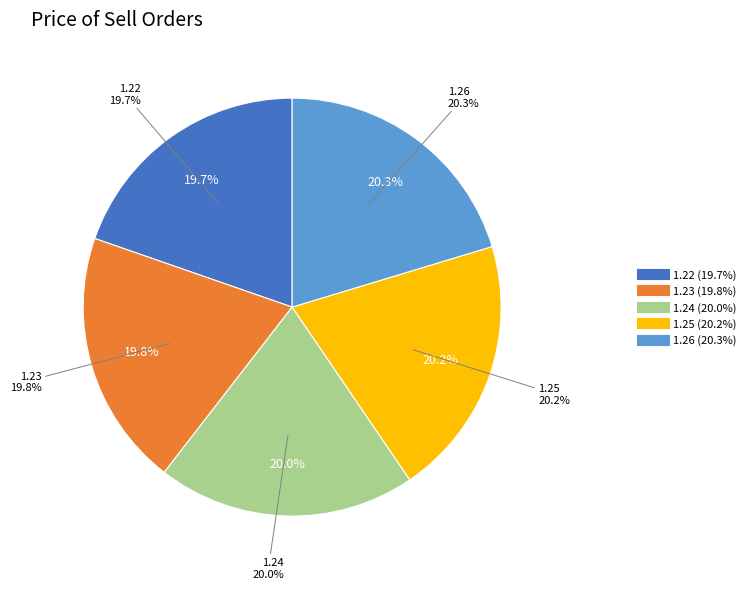

Which slice is the smallest?

1.22